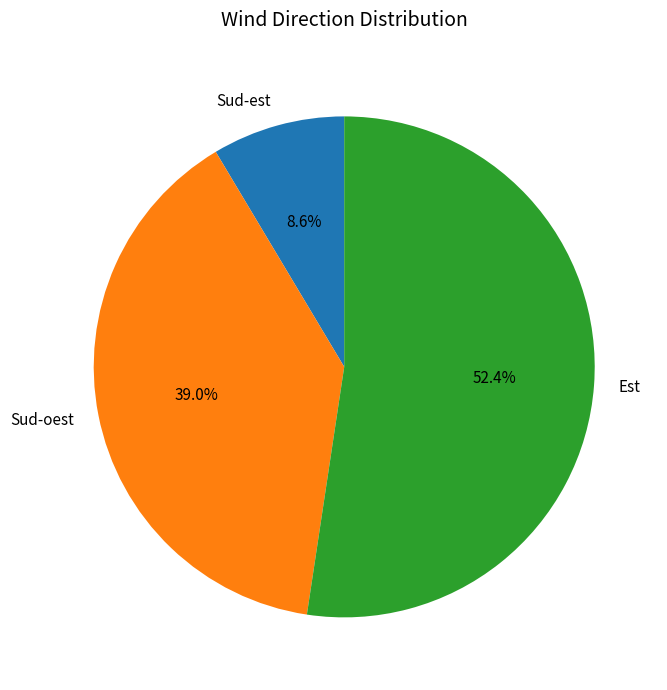

What is the smallest slice in the pie chart?

Sud-est